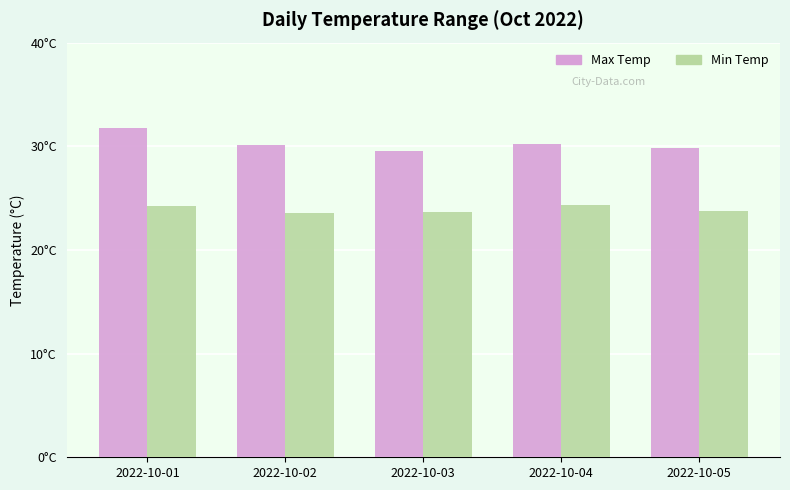

Between 2022-10-03 and 2022-10-05, which is larger?

2022-10-05